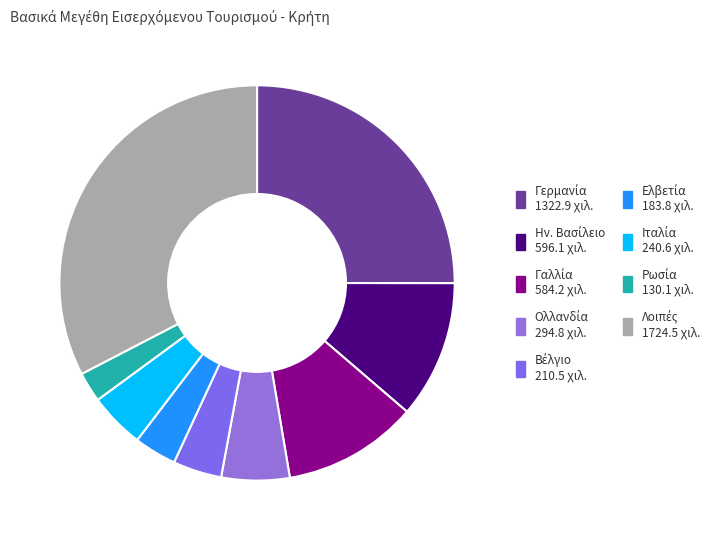

Rank the categories by value from lowest to highest.

Ρωσία, Ελβετία, Βέλγιο, Ιταλία, Ολλανδία, Γαλλία, Ην. Βασίλειο, Γερμανία, Λοιπές